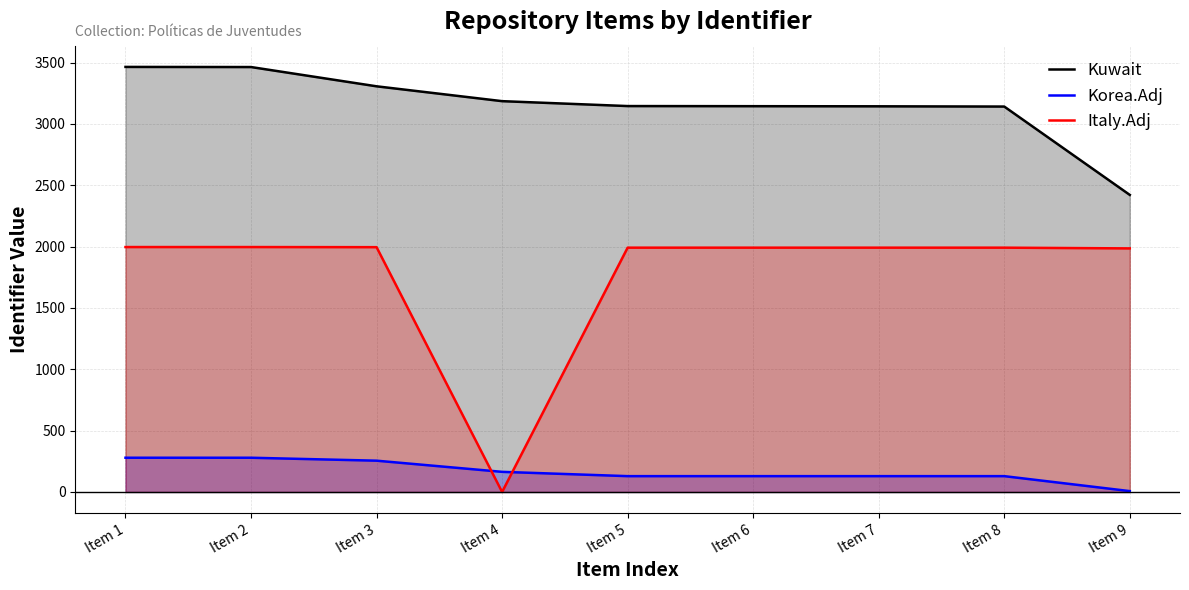

True or false: Korea.Adj and Kuwait cross at least once.

False